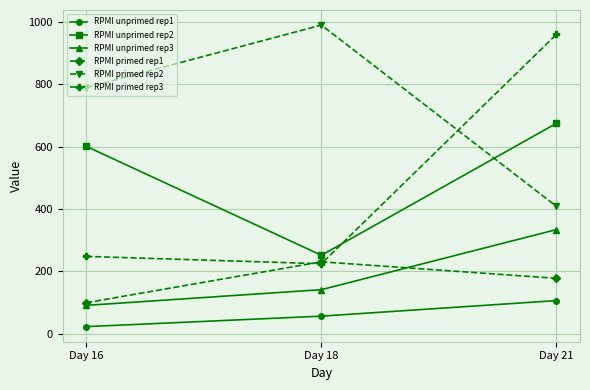

How many series are shown in this chart?

6